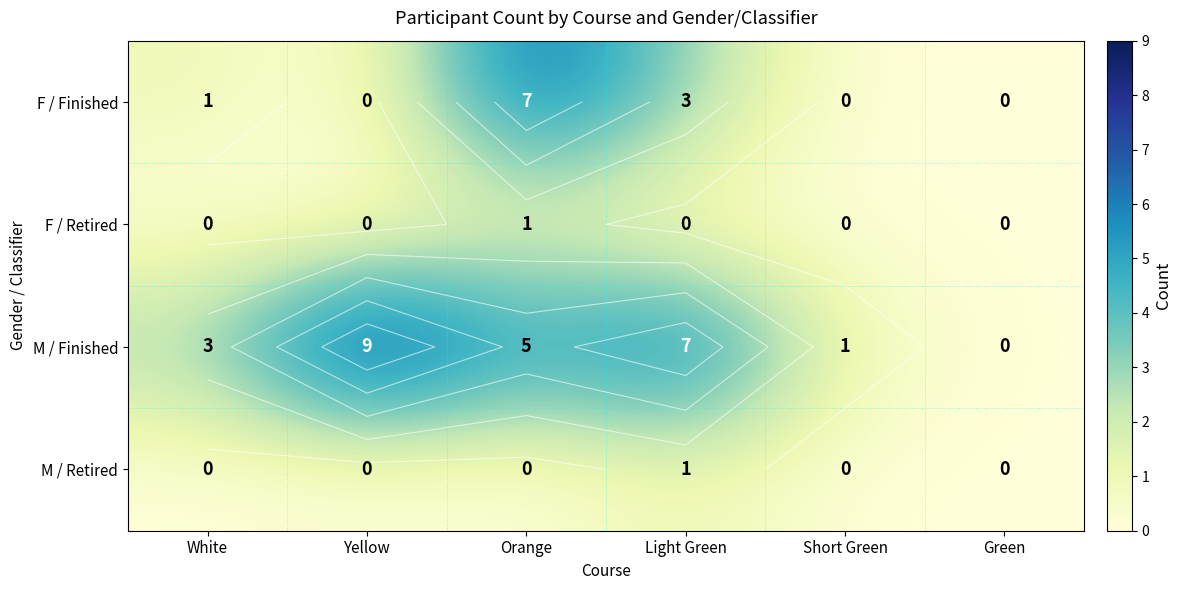

The value of F / Retired at Short Green is 1. True or false?

False